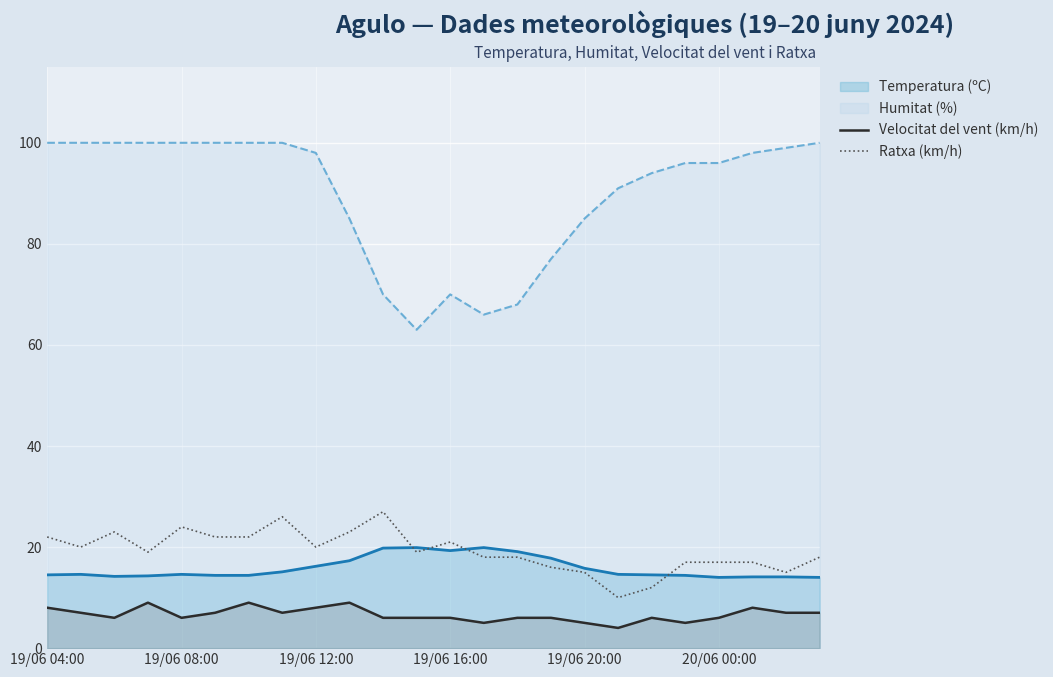

True or false: Velocitat del vent (km/h) has a value of 6.0 at 20/06 00:00.

True